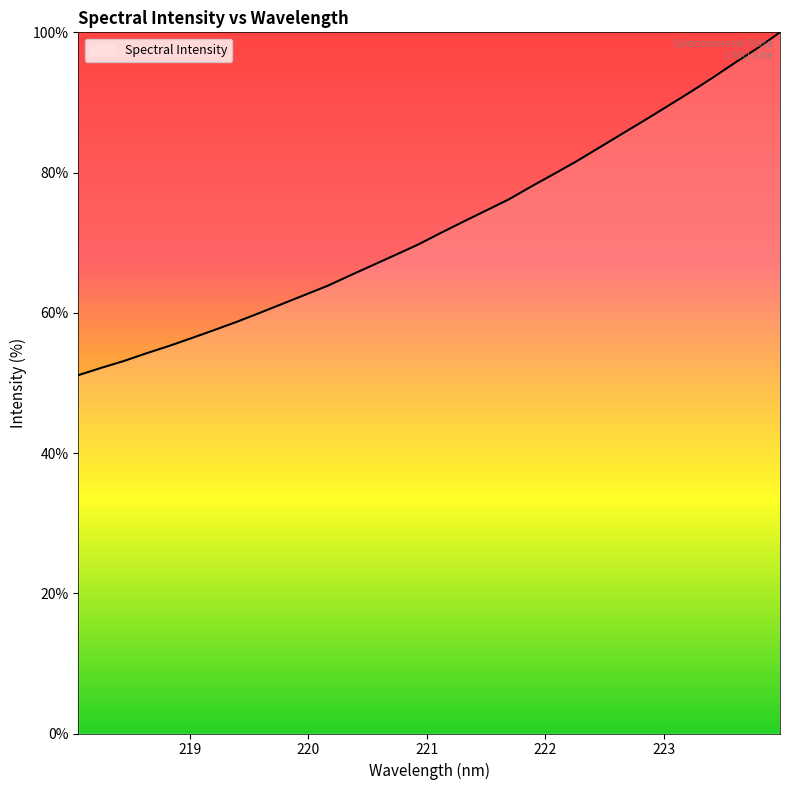

What is the maximum value shown in the chart?

100.0